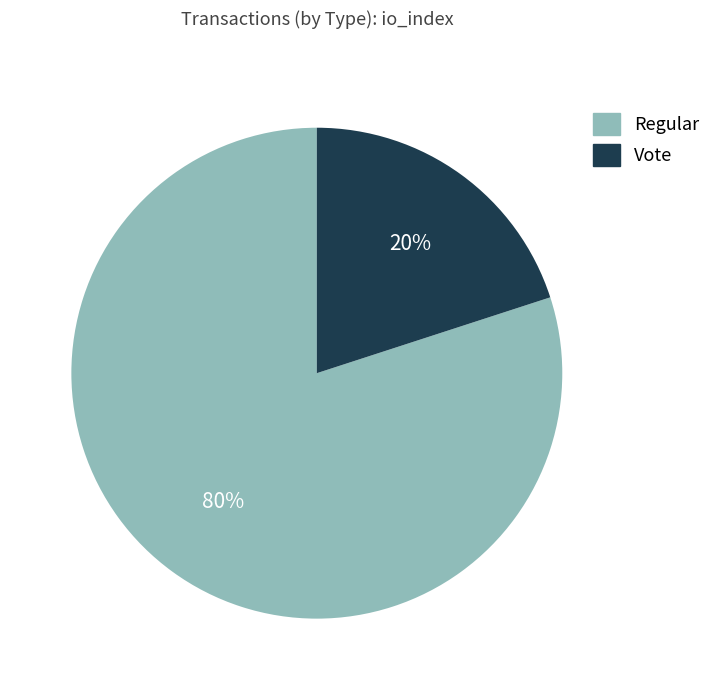

To the nearest percent, what percentage of the pie is Regular?

80%